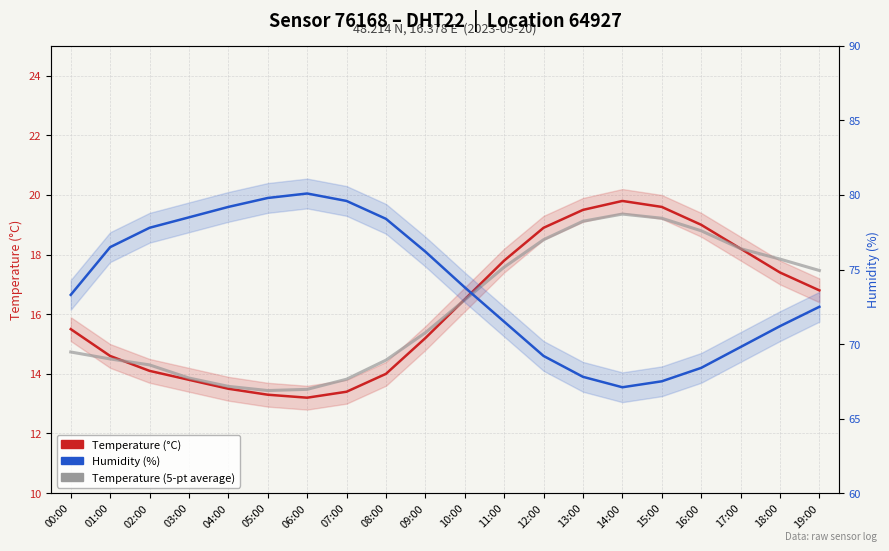

At which category is the sum across all series the highest?

11:00